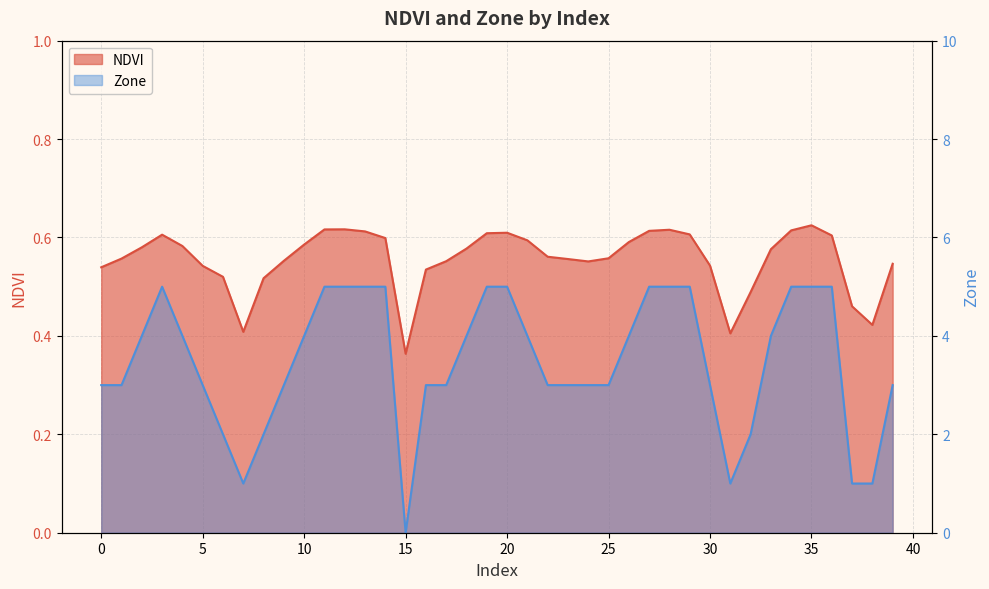

What is the maximum value for Zone?

5.0